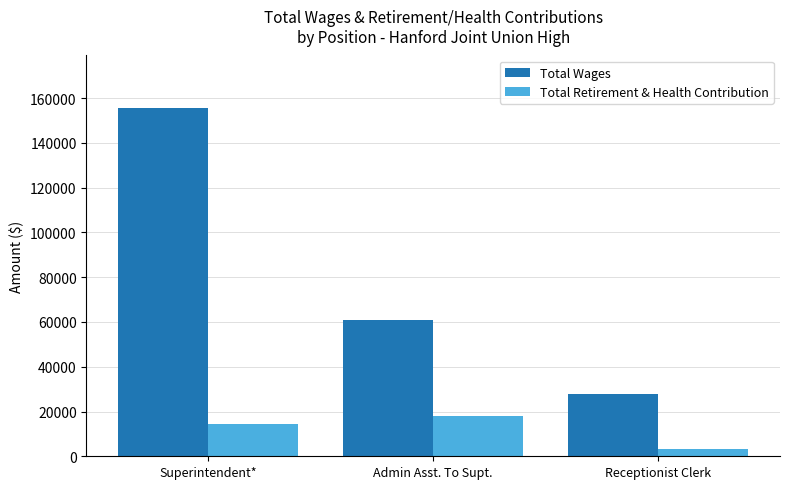

What is the label of the 3rd bar from the left?

Receptionist Clerk